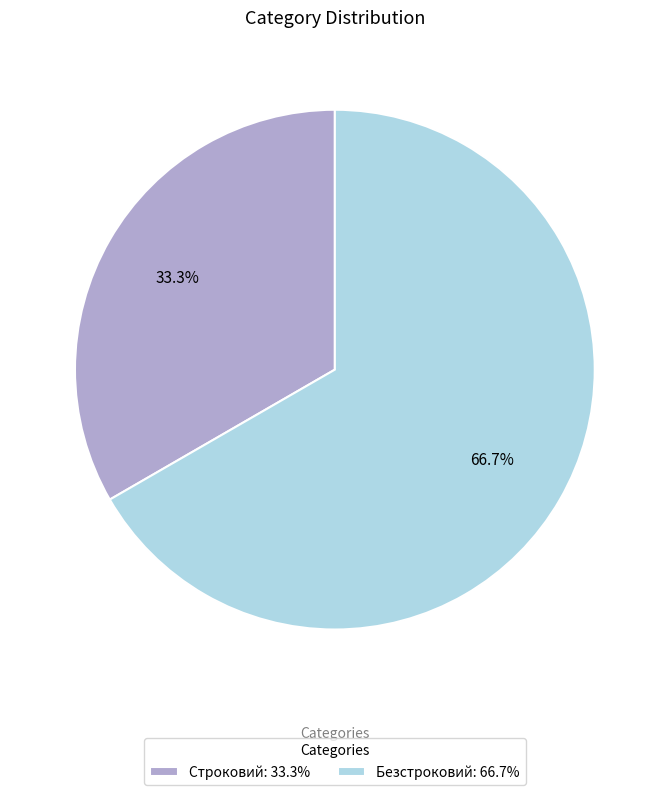

What percentage do Безстроковий and Строковий together represent?

100.0%